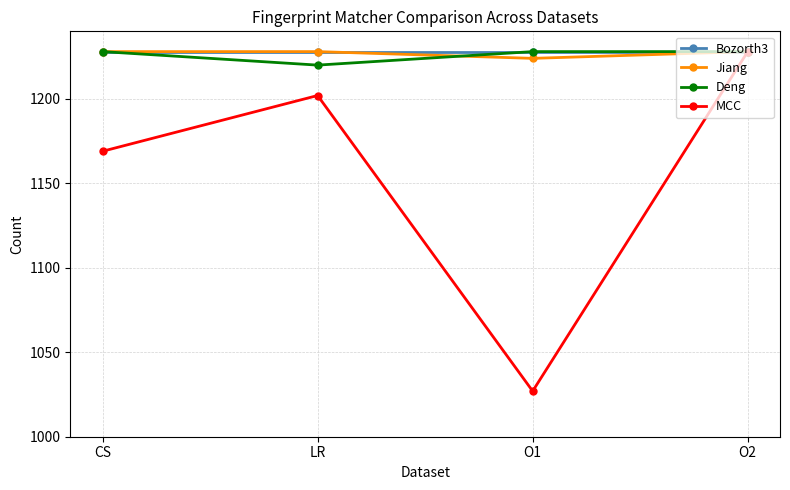

What is the total value across all series at O2?

4912